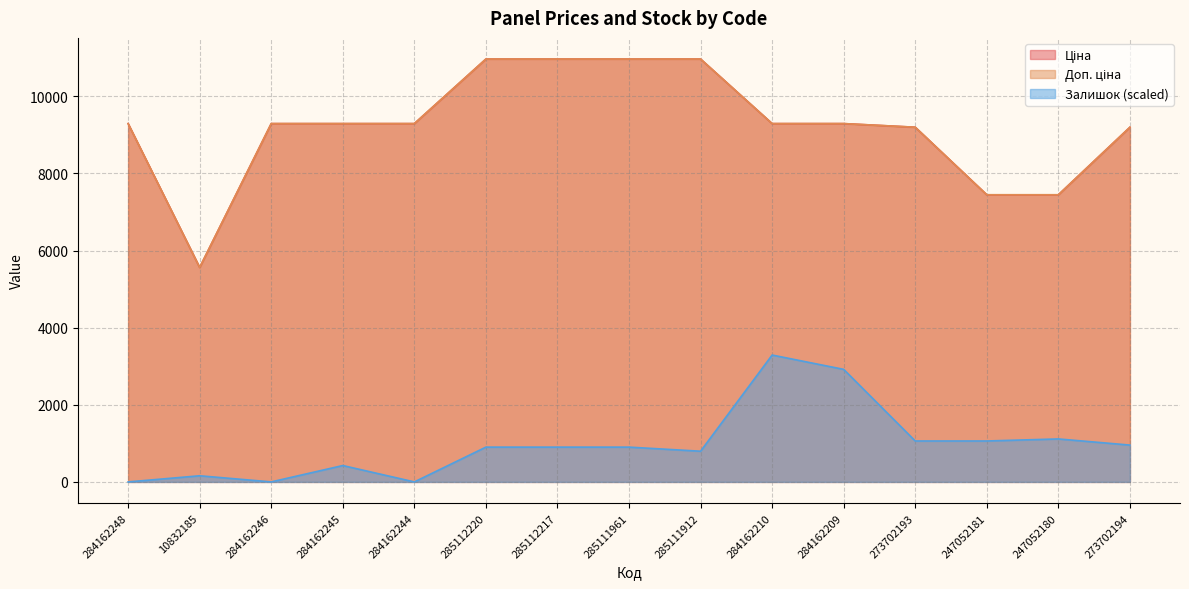

Reading left to right, transcribe all the data shown in this chart.

Ціна: 284162248=9290.5	10832185=5560.3	284162246=9290.5	284162245=9290.5	284162244=9290.5	285112220=10964.4	285112217=10964.4	285111961=10964.4	285111912=10964.4	284162210=9290.5	284162209=9290.5	273702193=9196.3	247052181=7444.6	247052180=7444.6	273702194=9196.3
Доп. ціна: 284162248=9290.5	10832185=5560.3	284162246=9290.5	284162245=9290.5	284162244=9290.5	285112220=10964.4	285112217=10964.4	285111961=10964.4	285111912=10964.4	284162210=9290.5	284162209=9290.5	273702193=9196.3	247052181=7444.6	247052180=7444.6	273702194=9196.3
Залишок: 284162248=0.0	10832185=159.2	284162246=0.0	284162245=424.4	284162244=0.0	285112220=901.9	285112217=901.9	285111961=901.9	285111912=795.8	284162210=3289.3	284162209=2917.9	273702193=1061.1	247052181=1061.1	247052180=1114.1	273702194=955.0